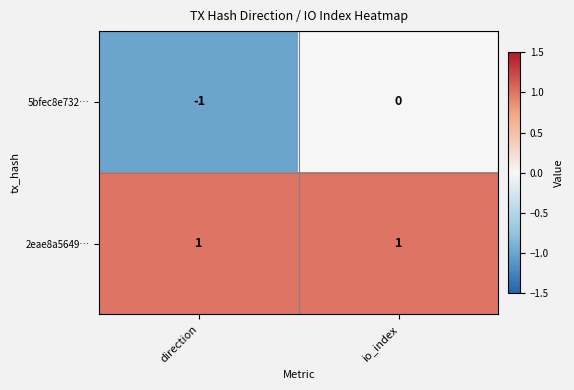

How many categories are shown in the chart?

2